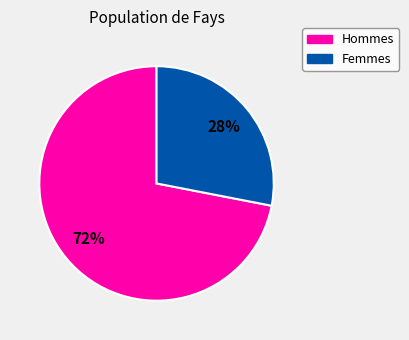

How many segments does this pie chart have?

2